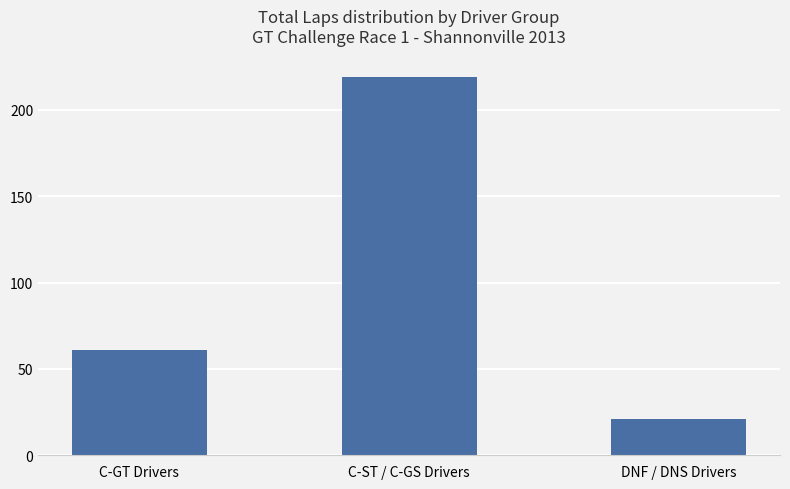

What position from the right is C-GT Drivers?

3